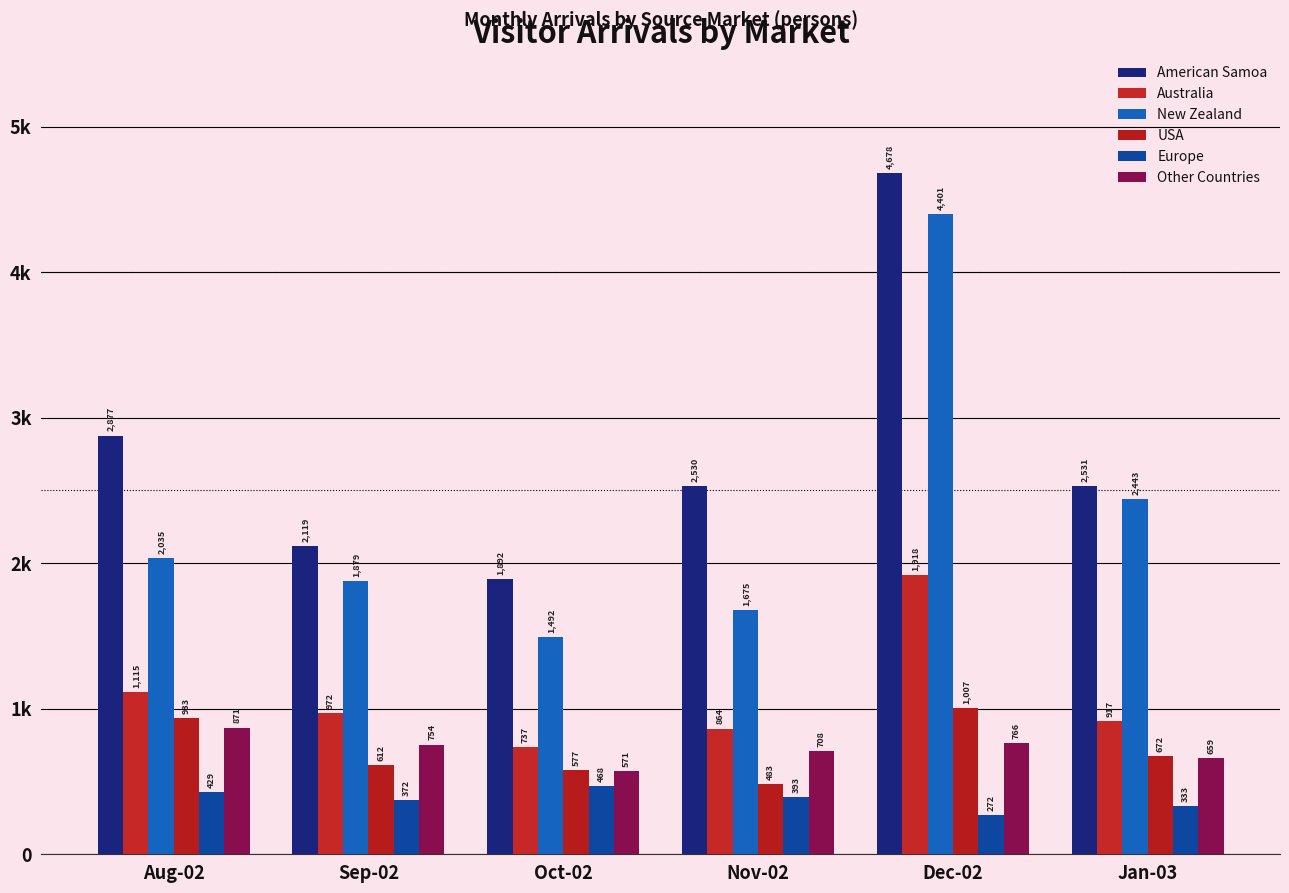

What position from the right is Aug-02?

6